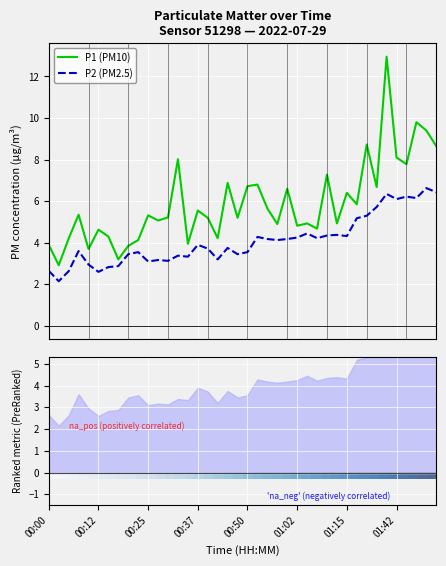

True or false: P1 (PM10) and P2 (PM2.5) intersect in this chart.

False